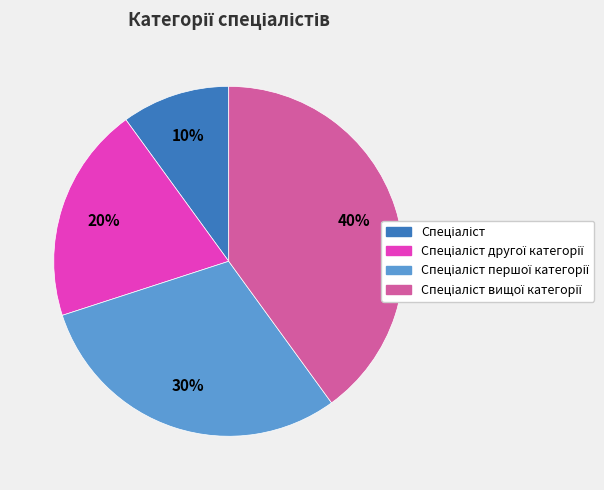

Is there any slice that represents more than half of the pie?

No